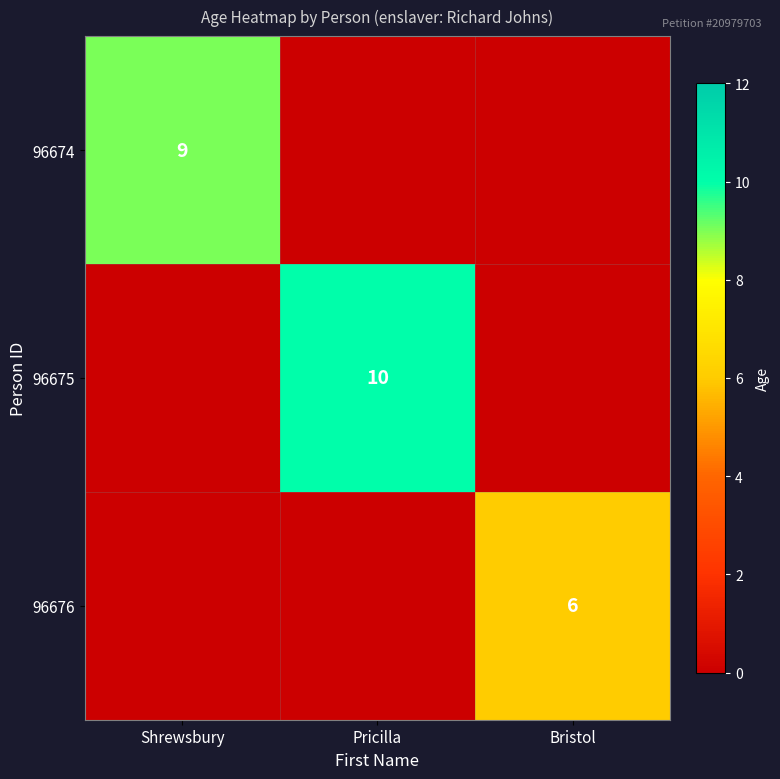

How many series are shown in this chart?

3